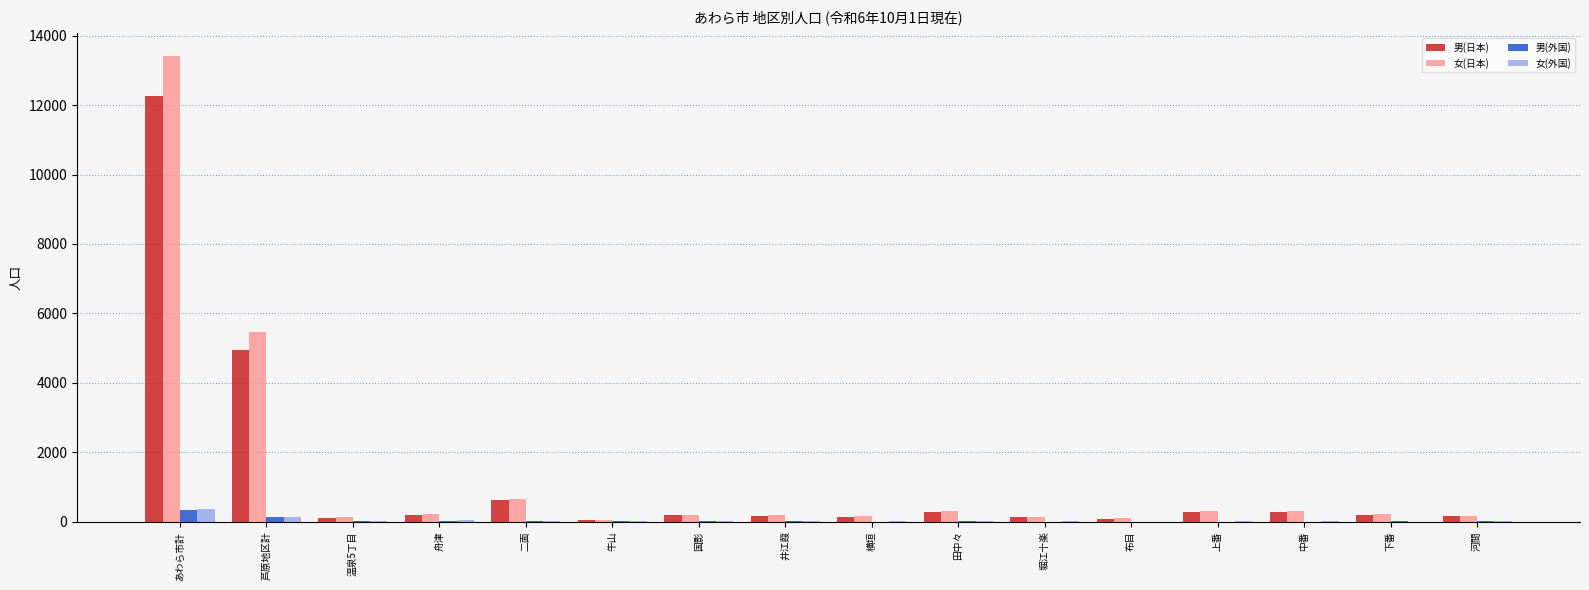

At which label does 女(外国) first exceed 5?

あわら市計